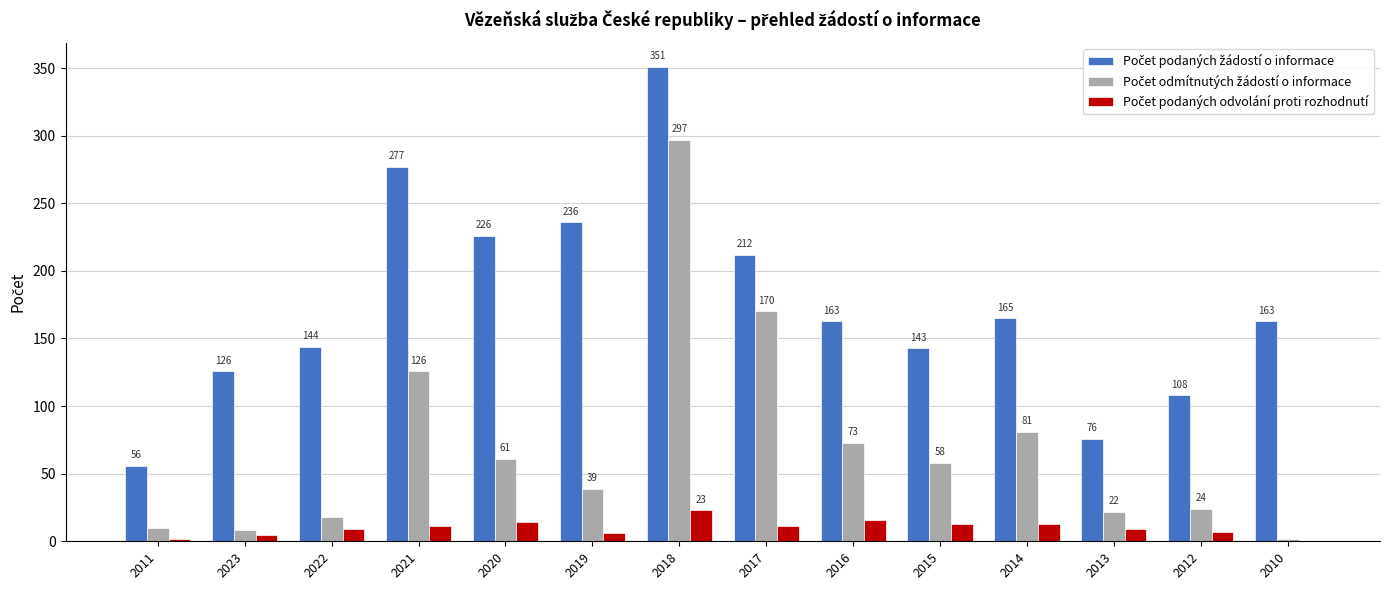

At which category is the sum across all series the highest?

2018